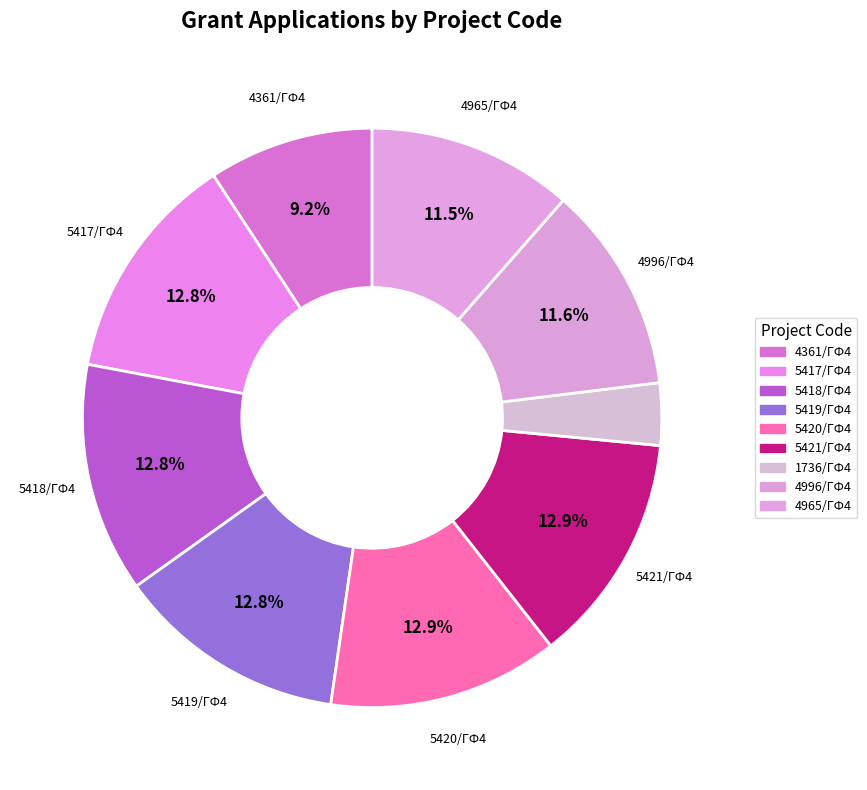

Count the number of slices in the pie.

9